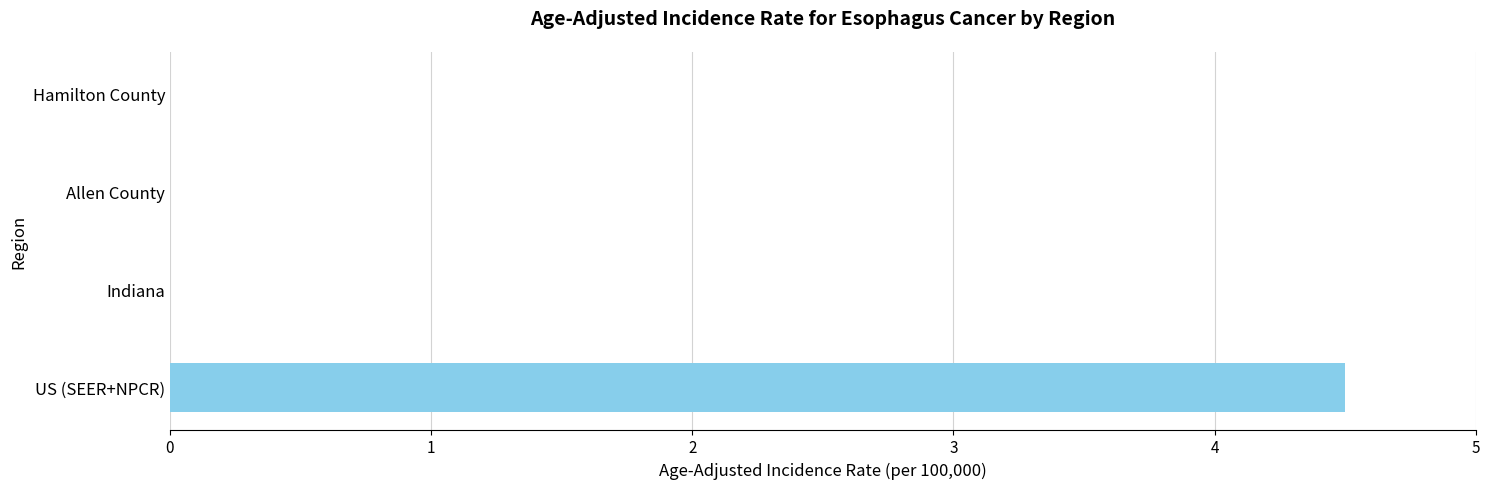

Between US (SEER+NPCR) and Indiana, which is larger?

US (SEER+NPCR)